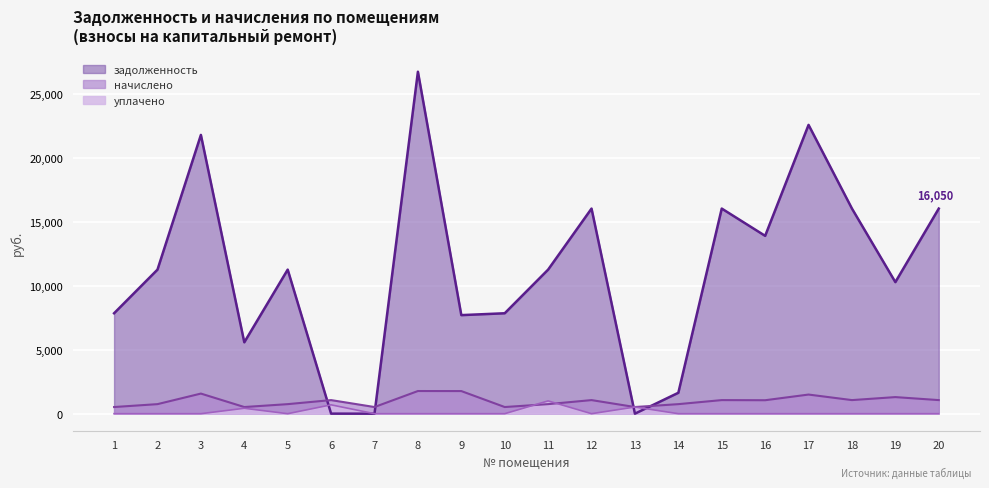

Which series has the largest range (max minus min)?

задолженность